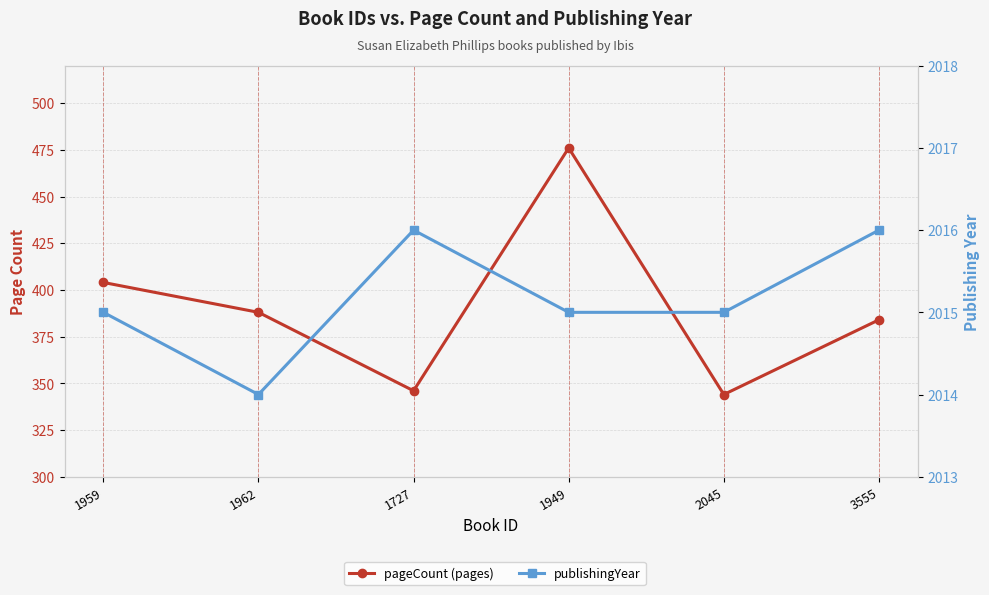

Reading left to right, what are all the values shown in this chart?

pageCount: 1959=404	1962=388	1727=346	1949=476	2045=344	3555=384
publishingYear: 1959=2015	1962=2014	1727=2016	1949=2015	2045=2015	3555=2016